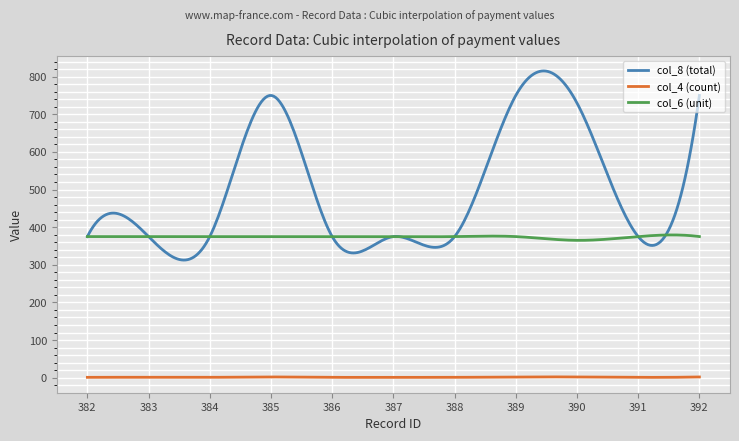

Rank the series by their average value, from lowest to highest.

col_4 (count), col_6 (unit), col_8 (total)